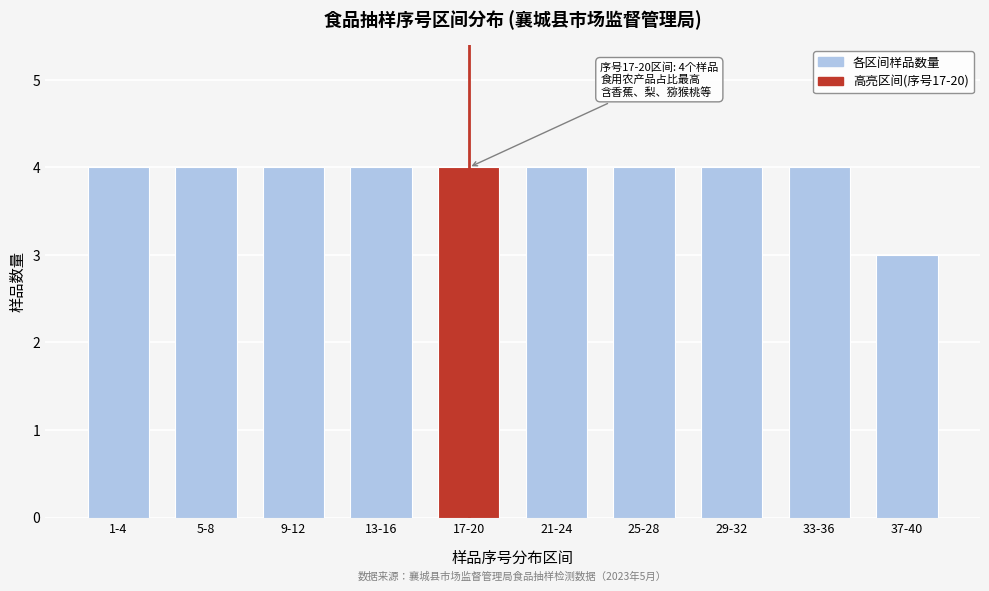

Reading right to left, list all the values displayed in this chart.

37-40=3	33-36=4	29-32=4	25-28=4	21-24=4	17-20=4	13-16=4	9-12=4	5-8=4	1-4=4